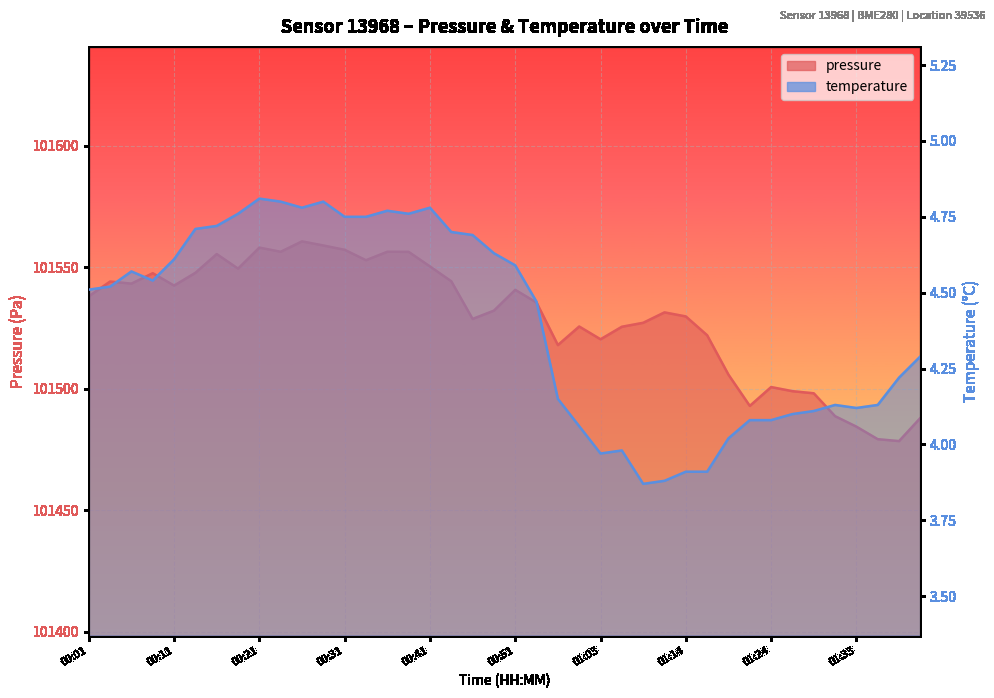

What position from the left is 00:33?

14